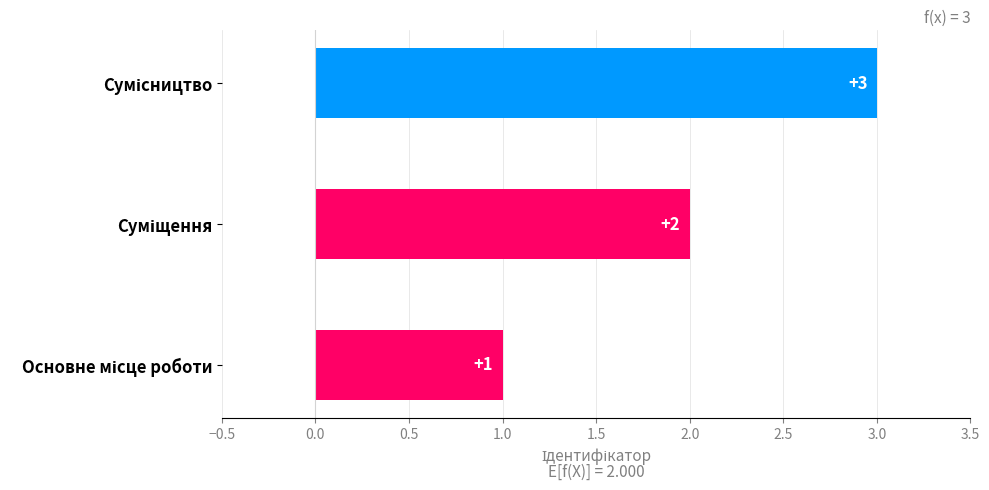

What is the greatest value displayed?

3